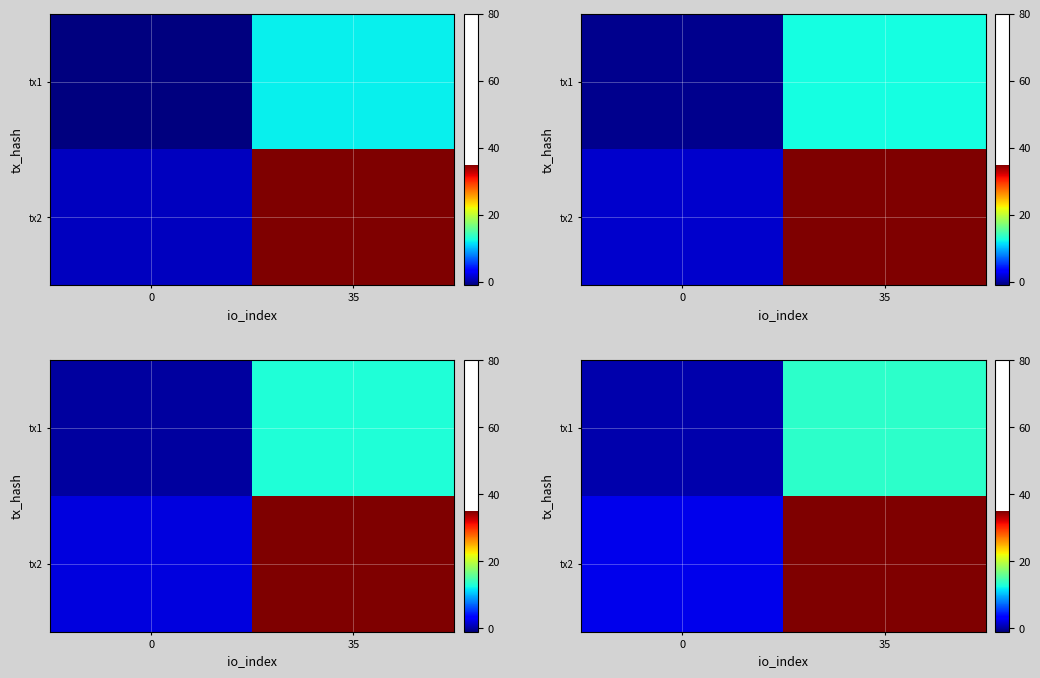

Which has a higher value, 35 or 0?

35